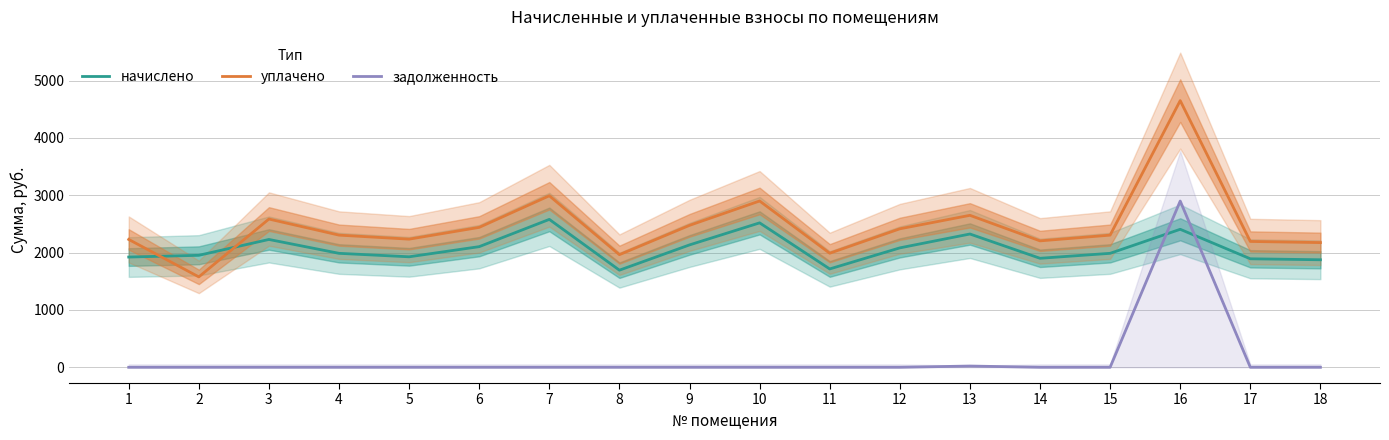

Rank the series at 13 from lowest to highest value.

задолженность, начислено, уплачено